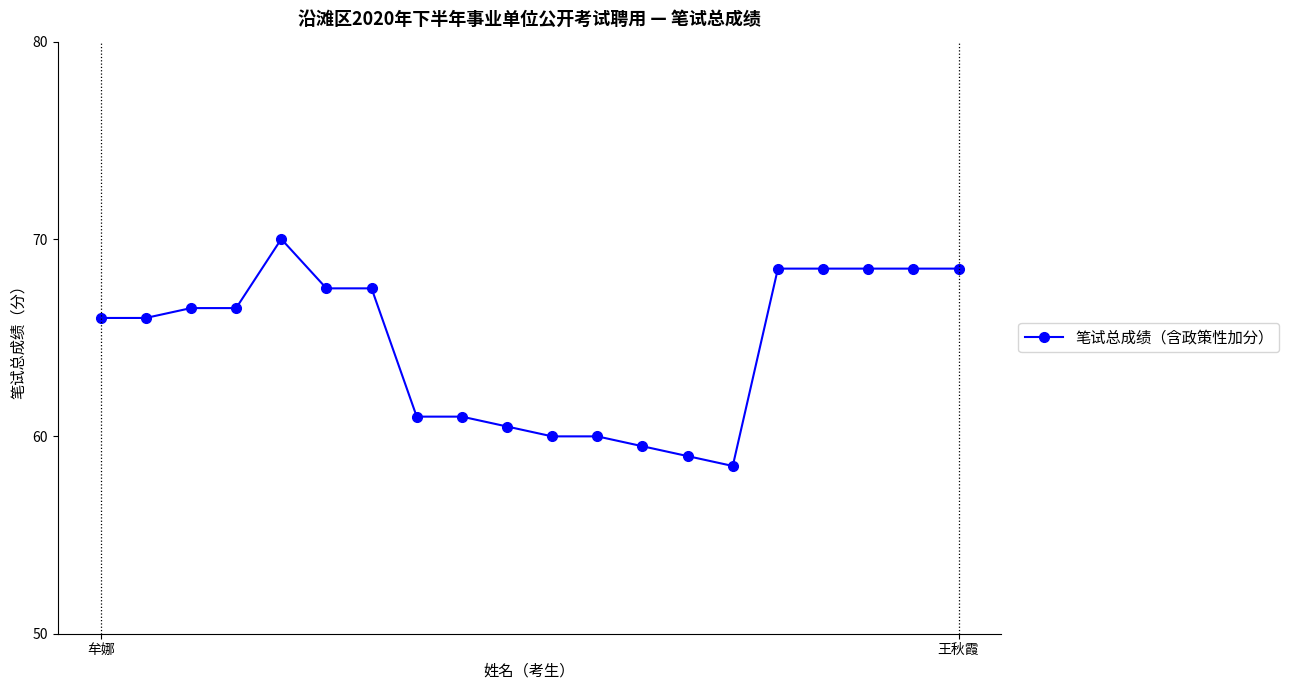

What is the smallest value displayed?

58.5